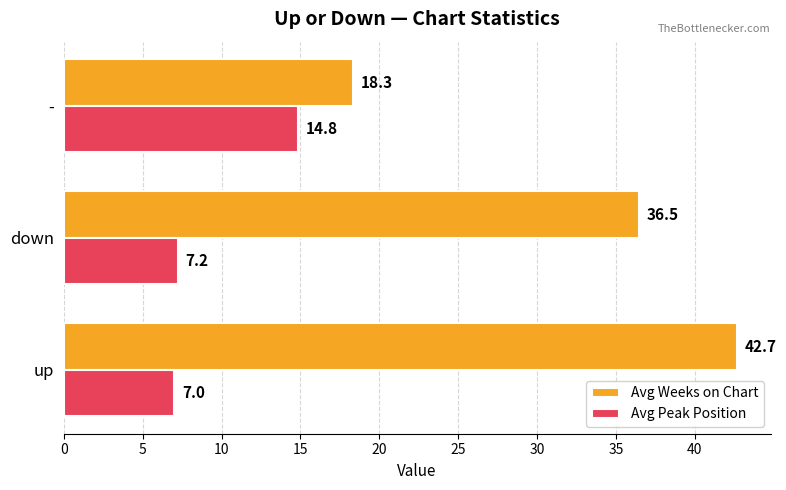

At which category is the sum across all series the highest?

up